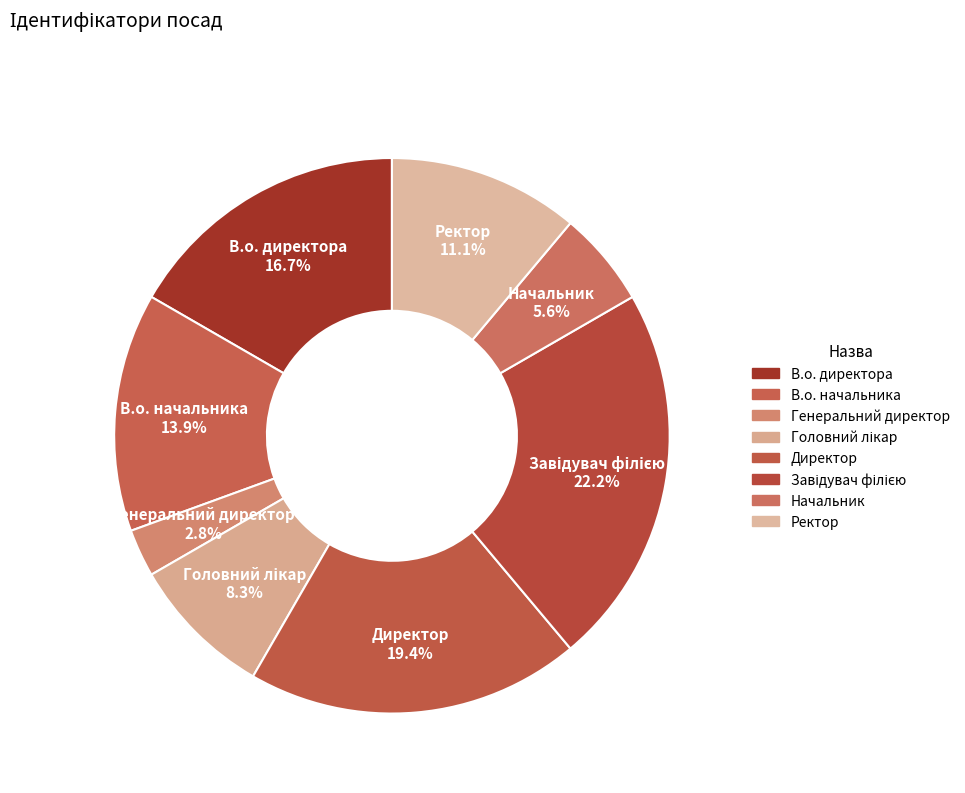

How many segments does this pie chart have?

8